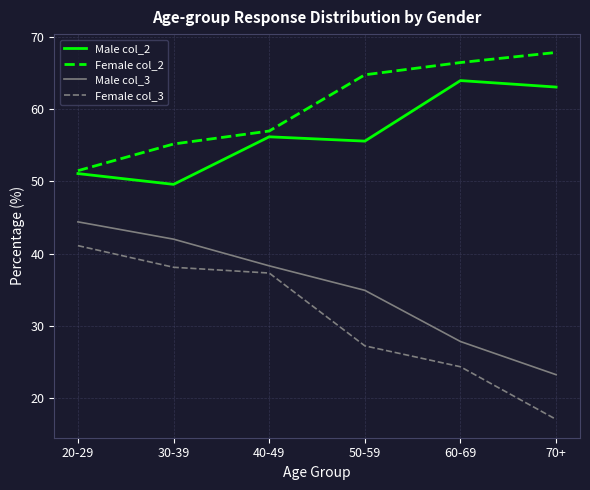

What is the difference between the maximum and minimum values in the Female col_3 series?

24.1